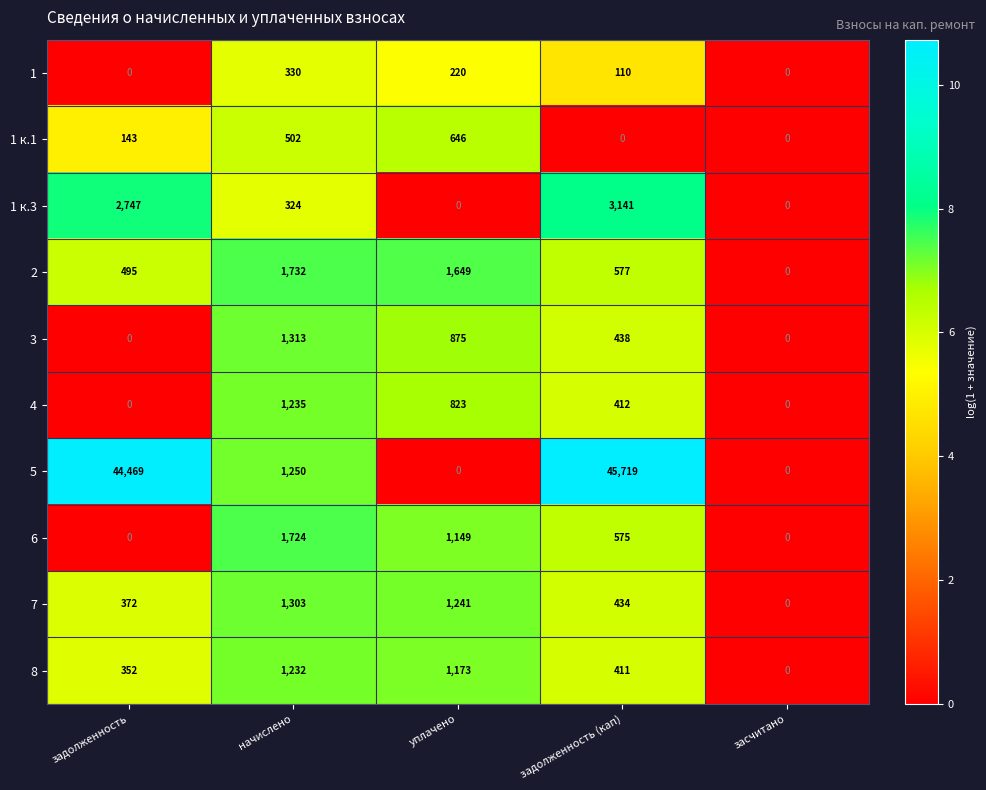

At which category is the sum across all series the highest?

задолженность (кап)